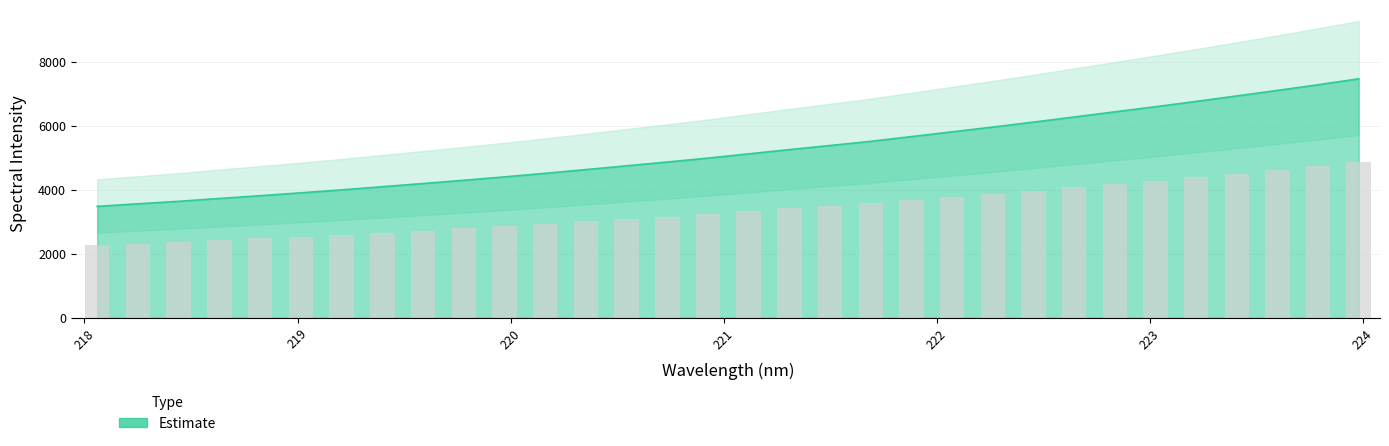

Reading left to right, transcribe all the data shown in this chart.

218.0596=3480.3	218.2508=3560.4	218.442=3638.4	218.6332=3727.8	218.8244=3814.0	219.0156=3903.6	219.2067=3996.9	219.3979=4094.9	219.589=4194.7	219.7801=4295.6	219.9712=4401.9	220.1623=4513.2	220.3533=4628.9	220.5444=4747.9	220.7354=4865.5	220.9264=4988.1	221.1174=5120.6	221.3083=5254.1	221.4993=5381.6	221.6902=5512.3	221.8812=5659.7	222.0721=5808.8	222.263=5957.4	222.4538=6111.9	222.6447=6272.2	222.8355=6432.7	223.0264=6592.7	223.2172=6758.6	223.408=6929.3	223.5987=7101.6	223.7895=7278.7	223.9802=7464.9